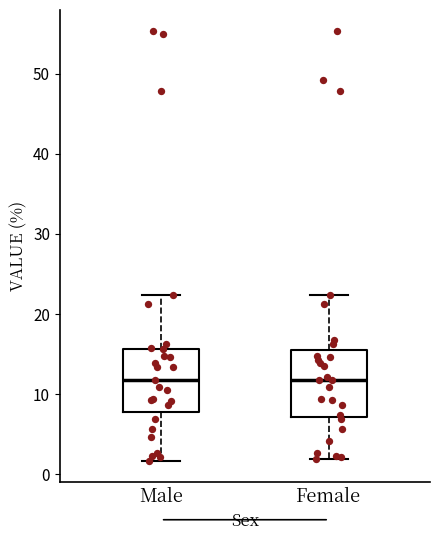

Reading left to right, read every box against the y-axis: the position of its median line, the range the box covers, and the ends of its whiskers. The values are not printed on the chart, so give them approximately, as read against the axis.

Male: median 12, box 8 to 16, whiskers 2 to 22
Female: median 12, box 7 to 16, whiskers 2 to 22